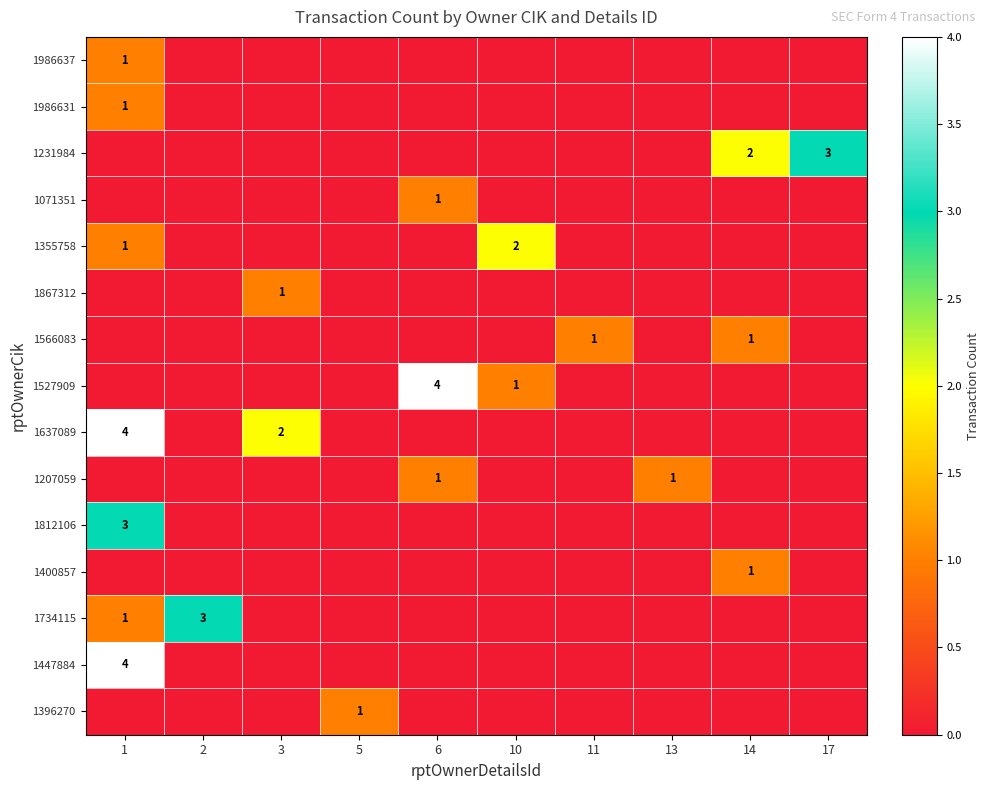

What is the greatest value displayed?

4